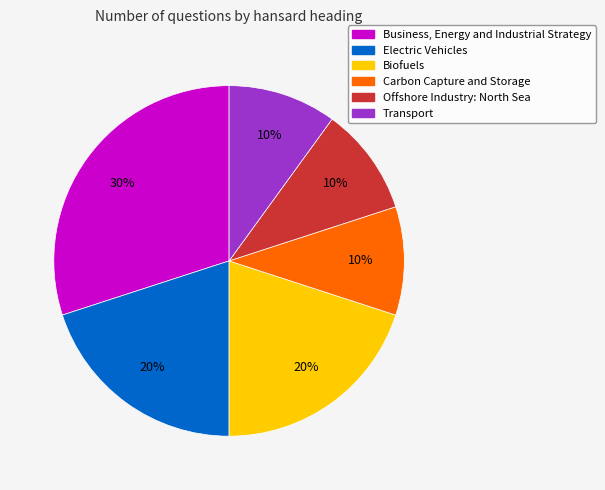

To the nearest percent, what is the difference between the Offshore Industry: North Sea and Electric Vehicles slice percentages?

10%